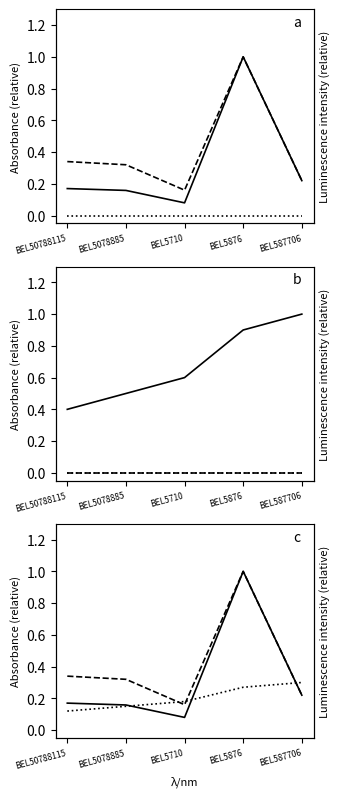

True or false: Cant.Ped. has a value of 1.7 at BEL5876.

False